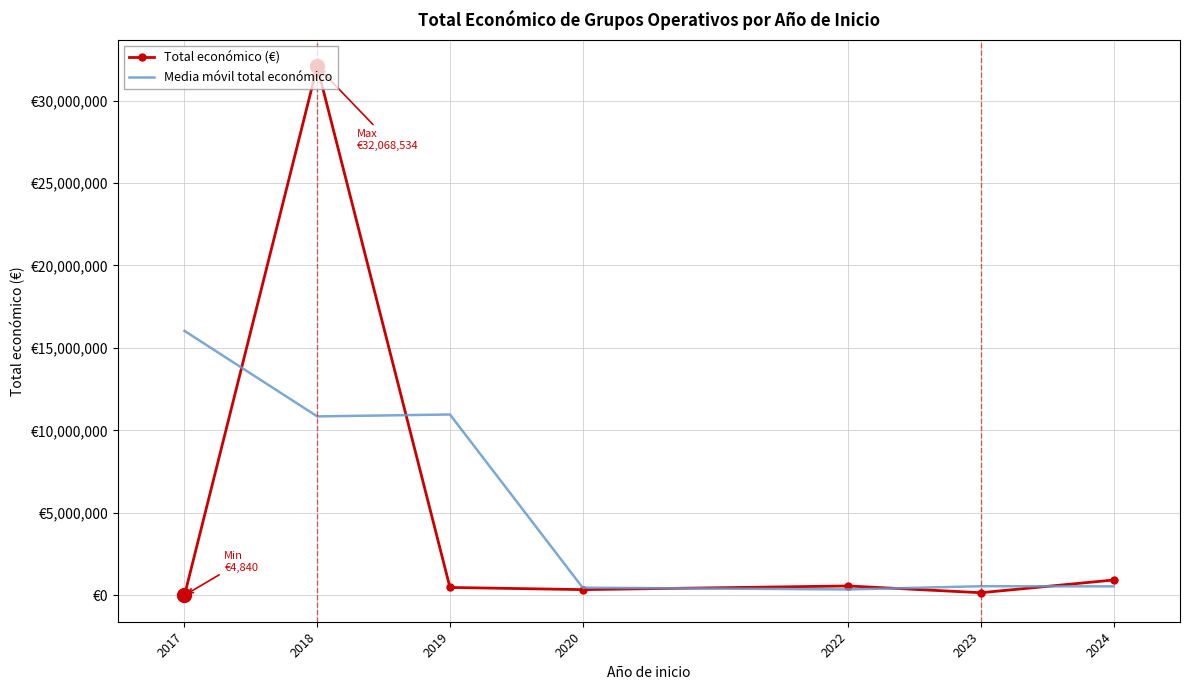

What is the total value across all series at 2018?

42919710.7